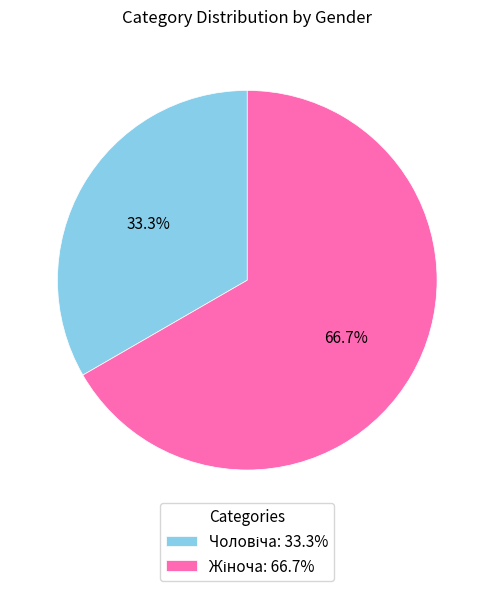

Does any single category account for the majority?

Yes